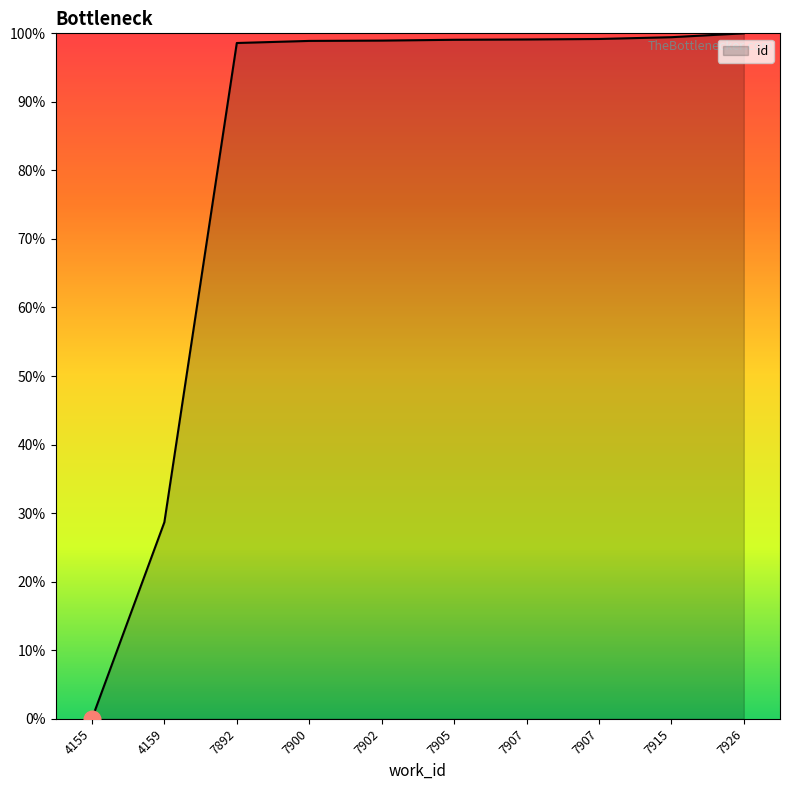

Where is the data nearest to the value 50?

4159